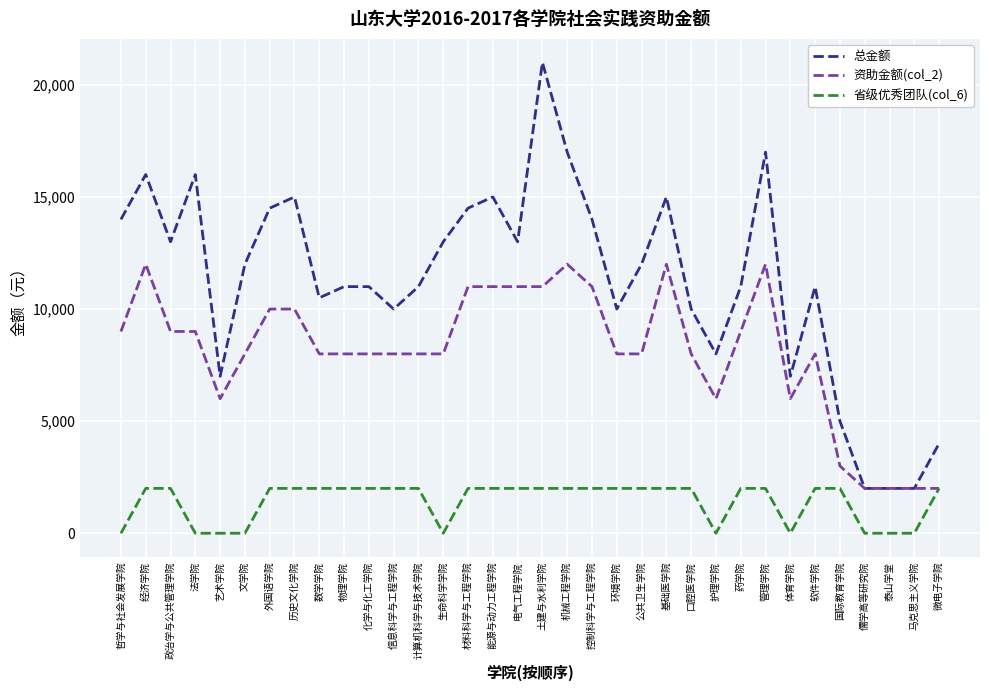

Is the value of 资助金额(col_2) at 口腔医学院 greater than the value of 总金额 at 儒学高等研究院?

Yes